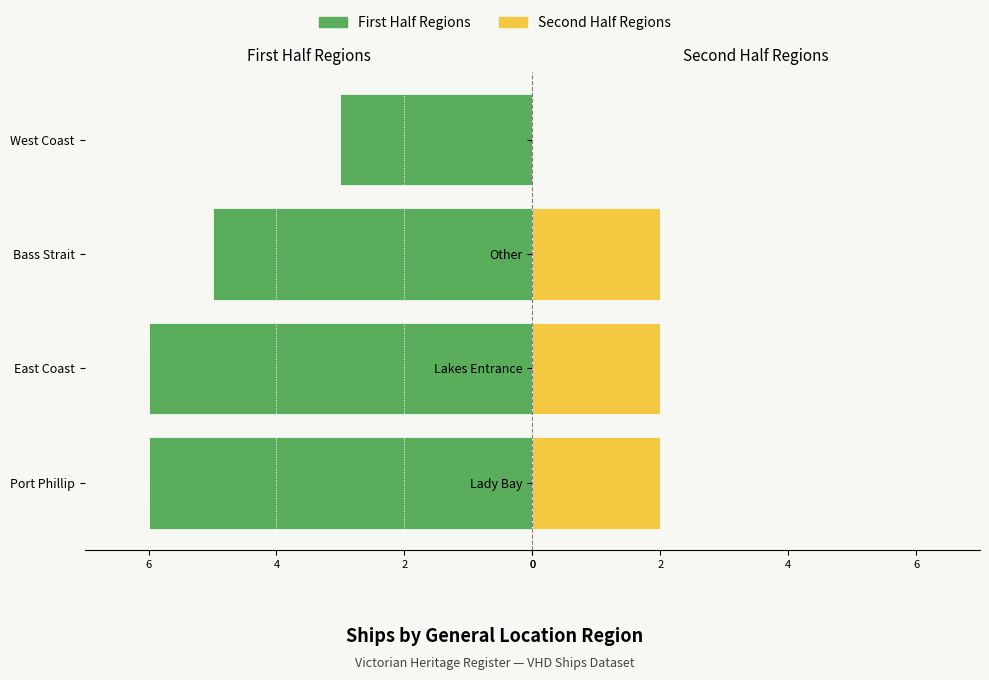

What is the difference between the maximum and minimum values in the Port Phillip & East Coast series?

3